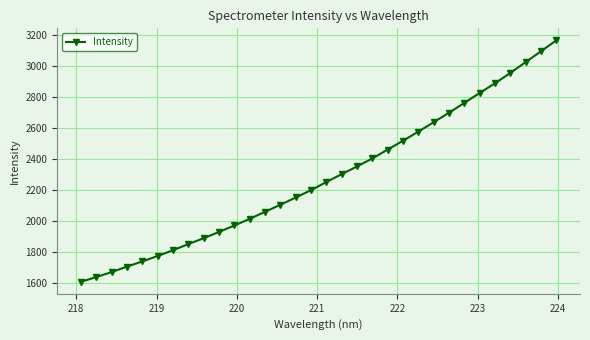

What is the maximum value shown in the chart?

3165.5